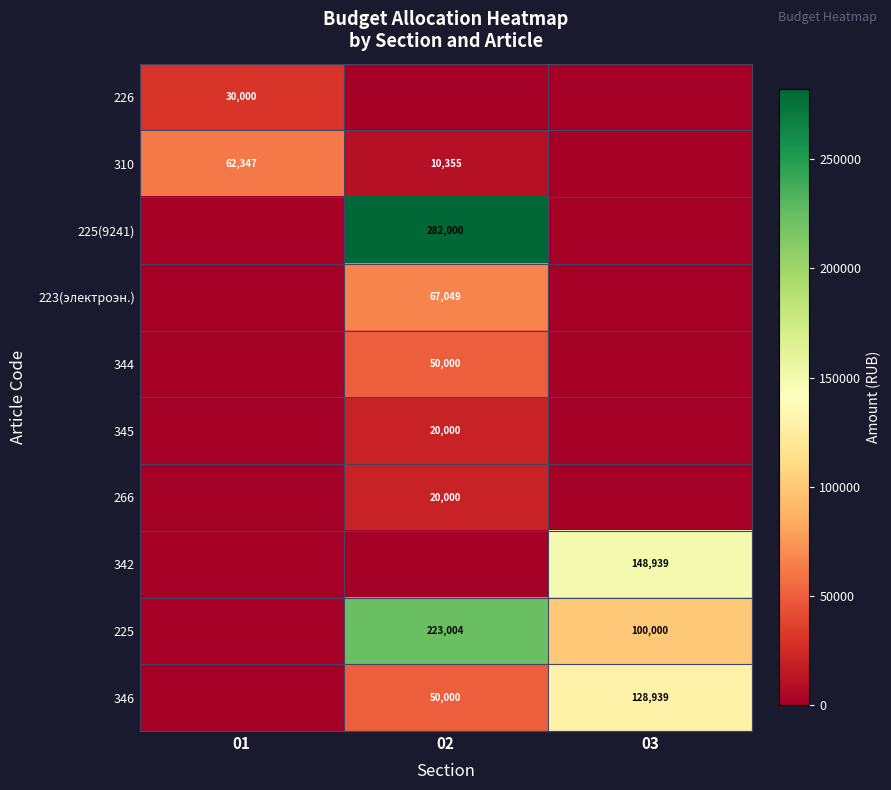

Between 01 and 03, which is larger?

01